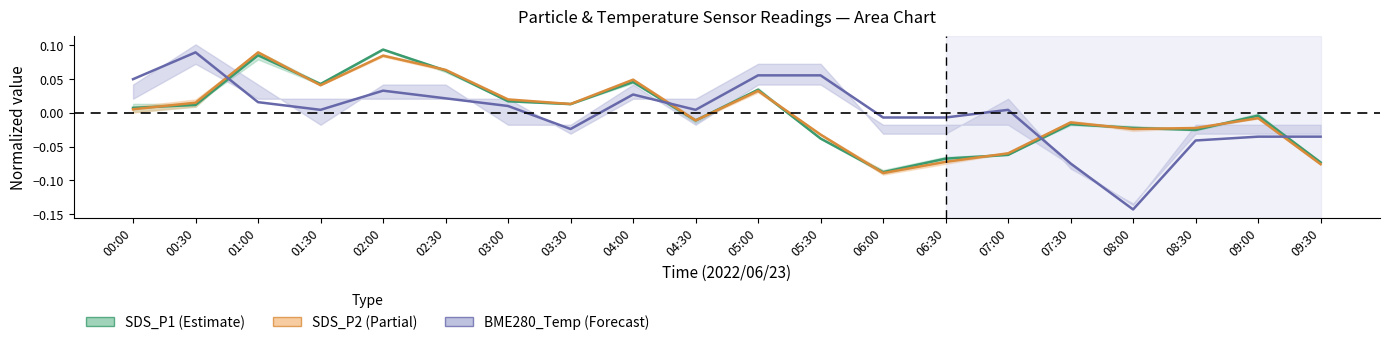

Which series ends up on top after the final intersection of SDS_P2 and SDS_P1?

SDS_P1